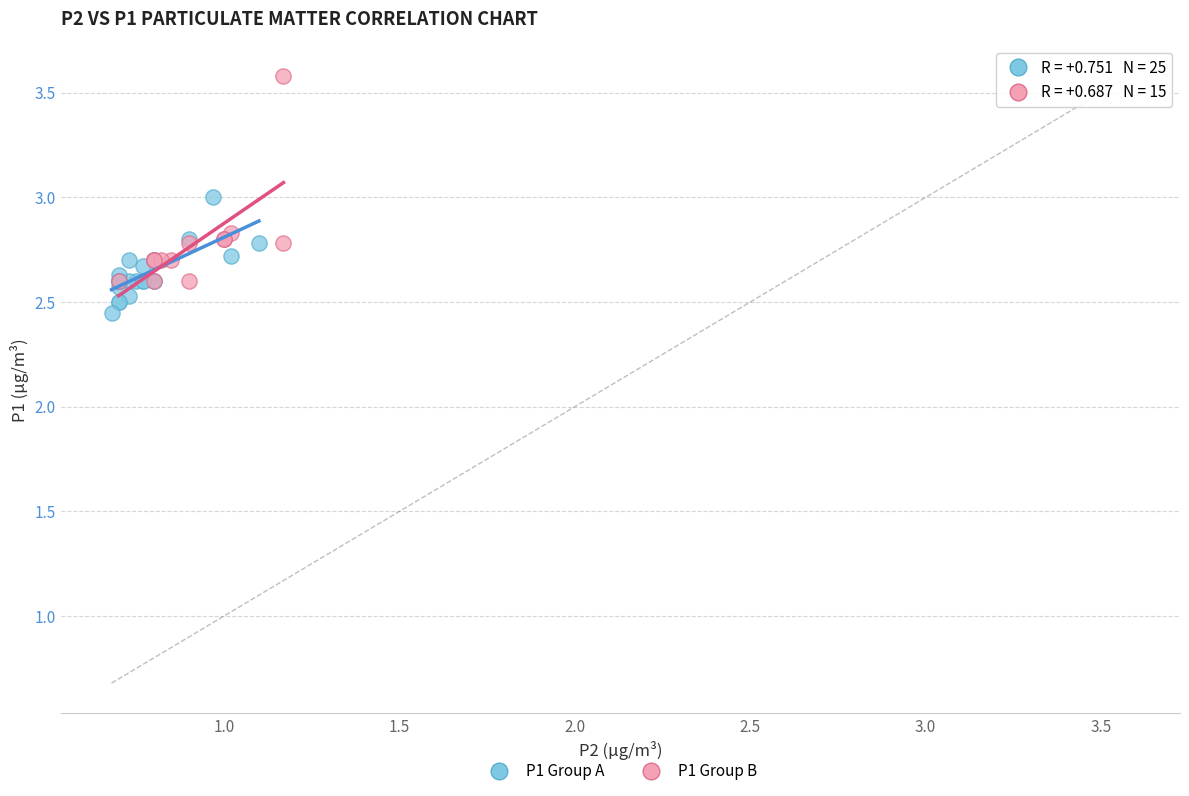

Which series reaches the maximum Y coordinate?

P1 Group B